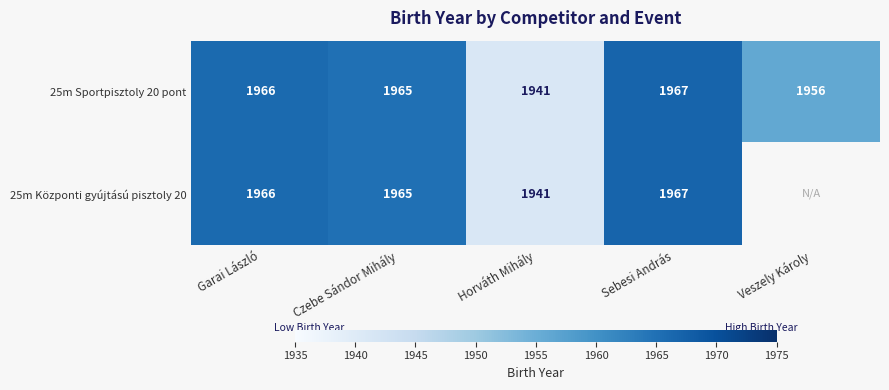

Is the value of 25m Központi gyújtású pisztoly 20 at Sebesi András greater than the value of 25m Sportpisztoly 20 pont at Horváth Mihály?

Yes